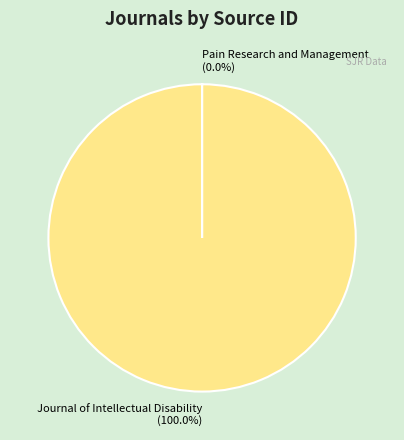

To the nearest percent, what is the average slice percentage?

50%